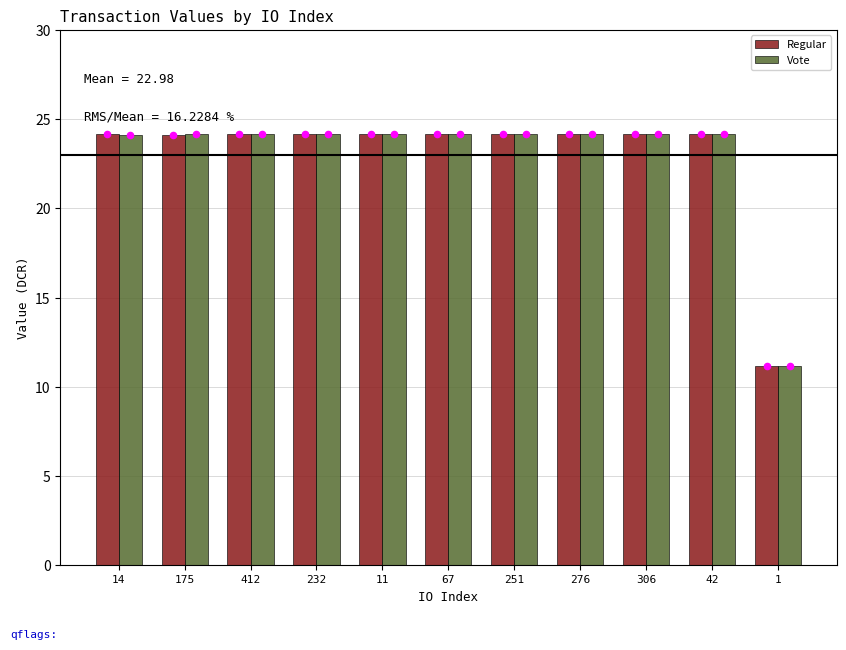

At how many categories does at least one series exceed 16?

10